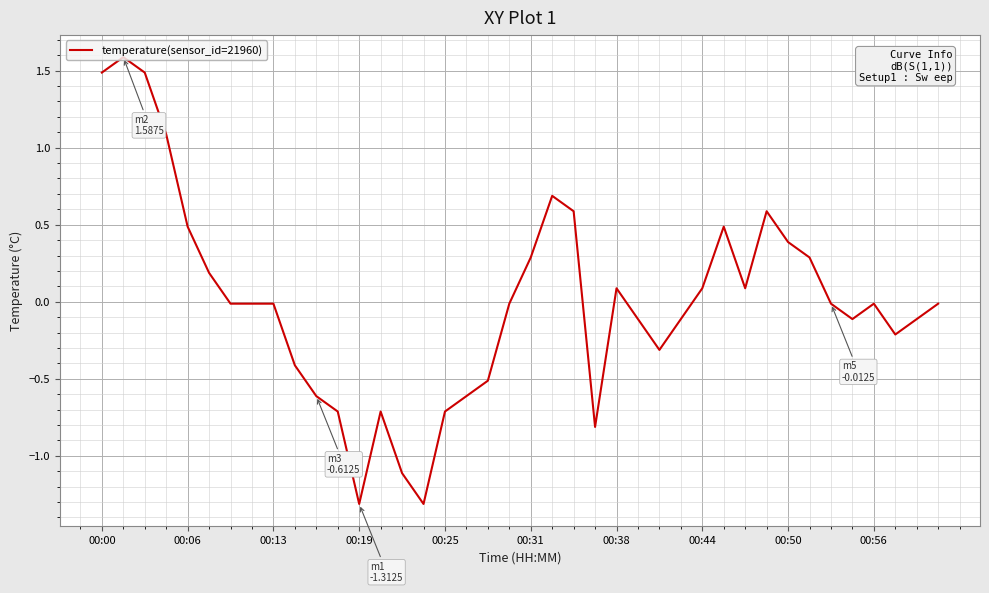

What is the difference between the maximum and minimum values?

2.9